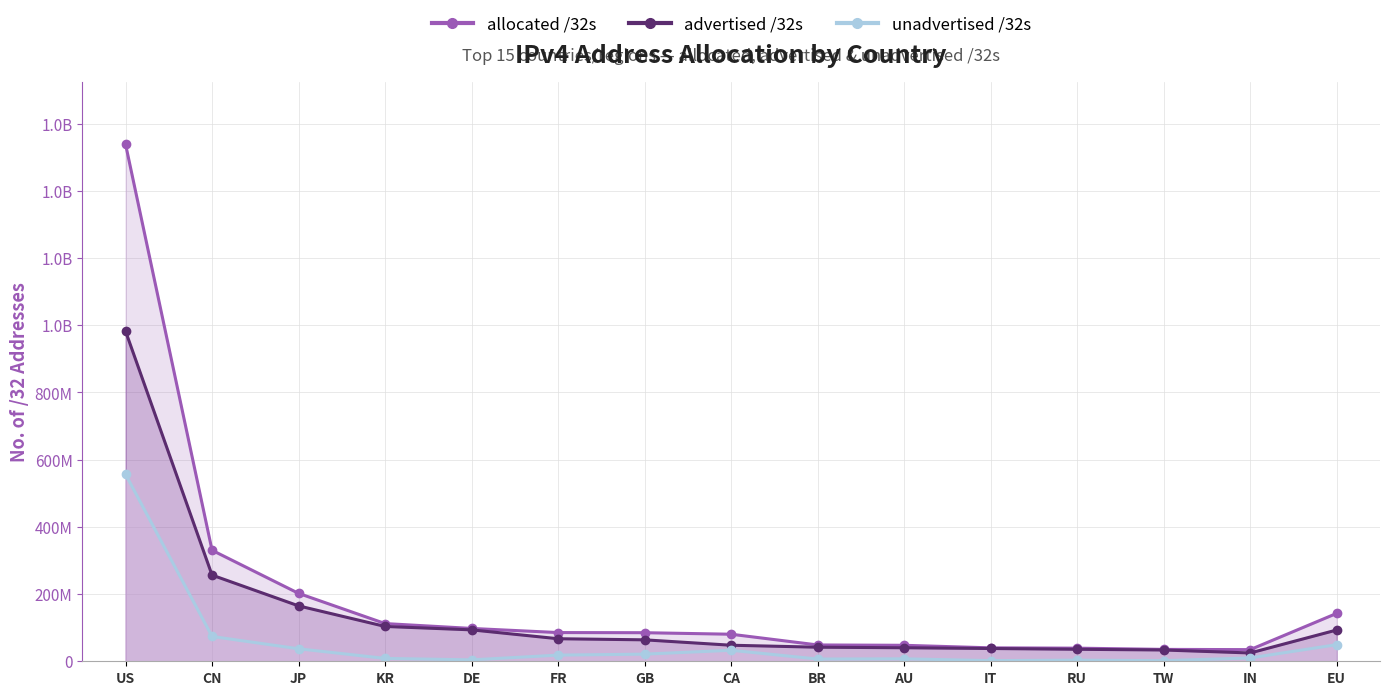

Where does the advertised_32s series first go above 63816832?

US